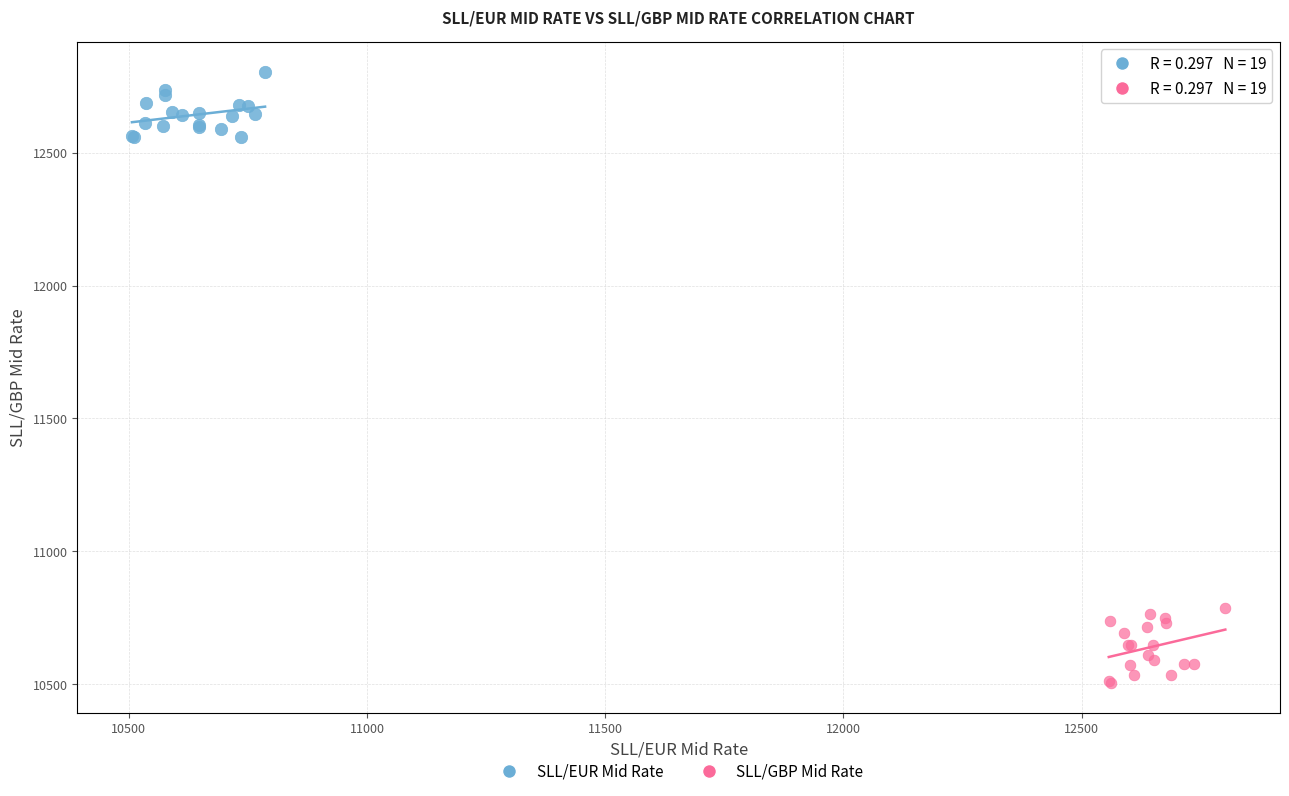

Which series contains the highest Y value?

SLL/EUR Mid Rate